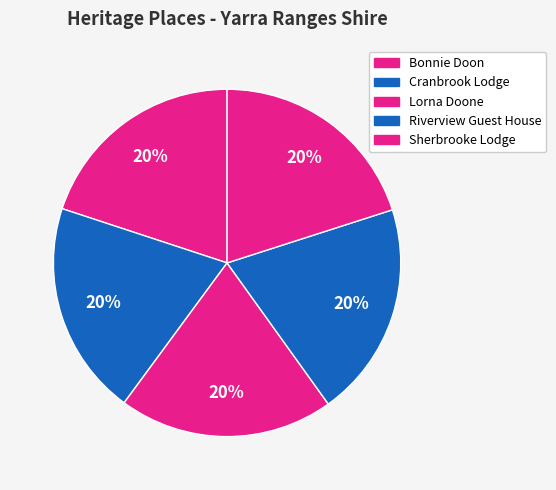

The Riverview Guest House slice represents 20% of the pie. True or false?

True